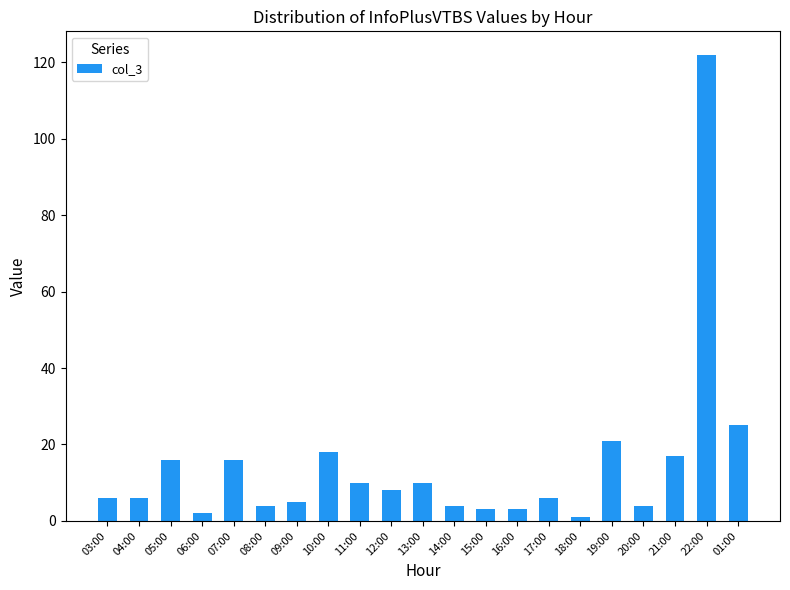

Read the value at 01:00.

25